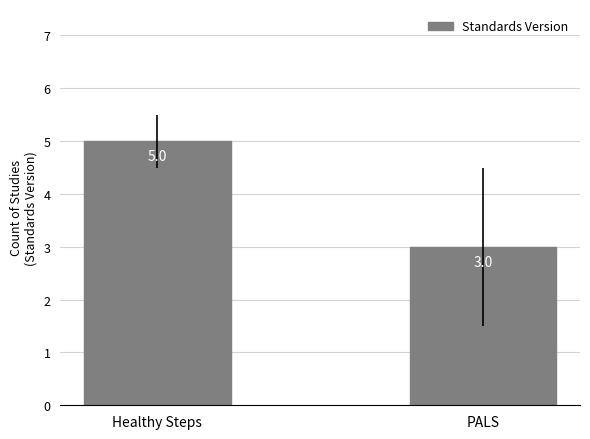

What is the label of the 1st bar from the left?

Healthy Steps